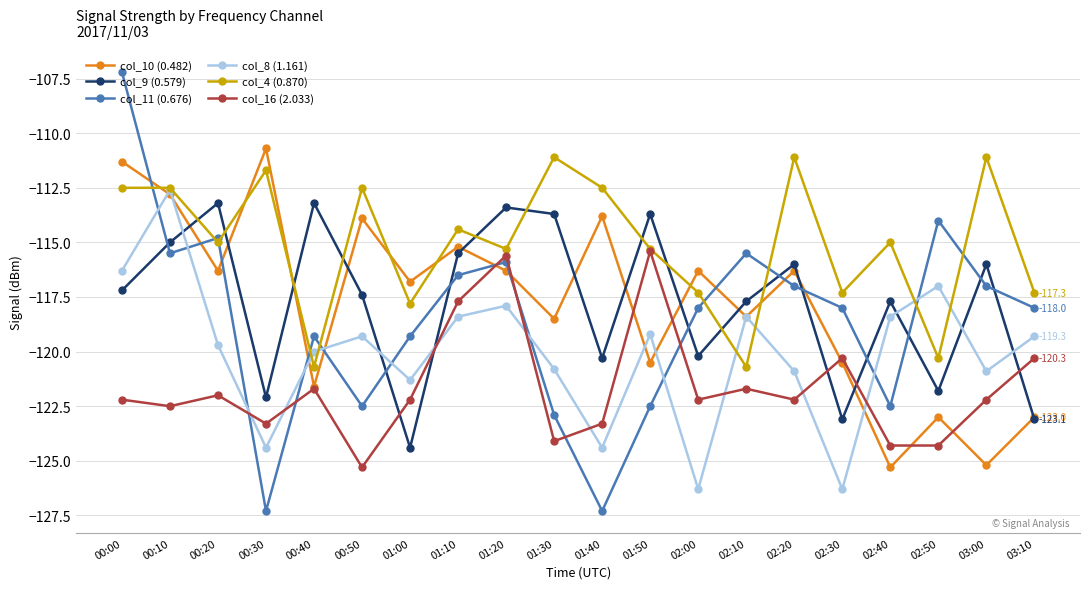

What value does the col_9 (0.579) series have at 03:10?

-123.1